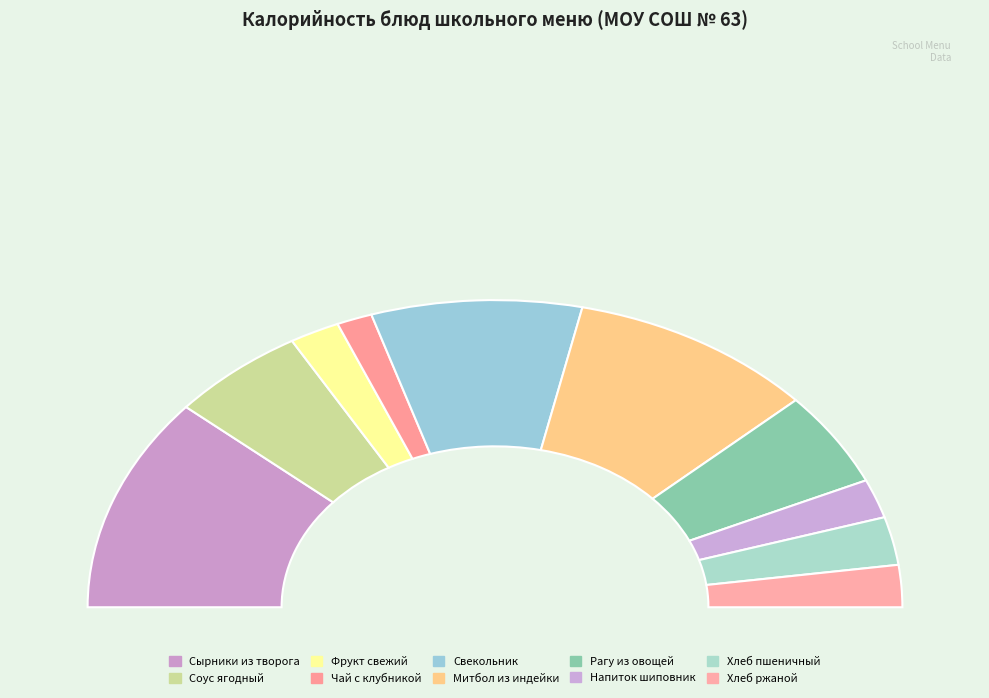

Does Хлеб пшеничный витаминизированный account for over 50% of the chart?

No